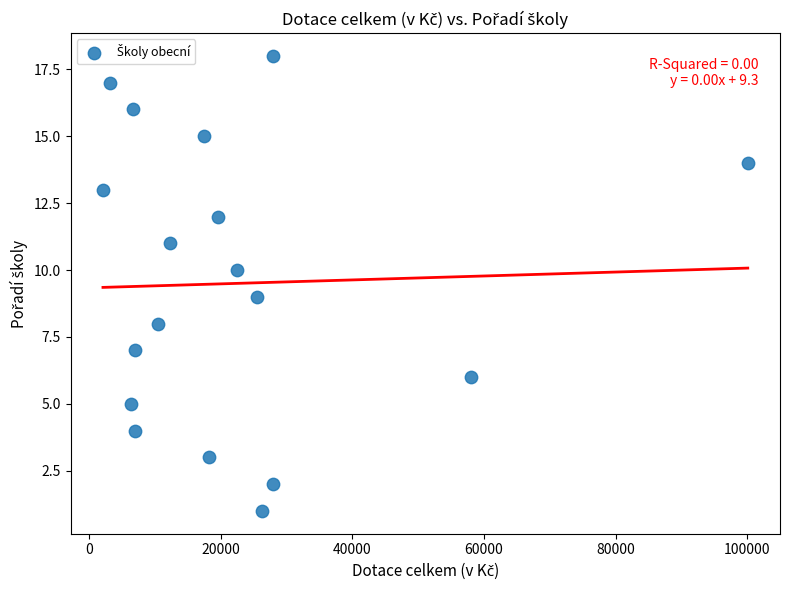

What is the range of Y values (max minus min)?

17